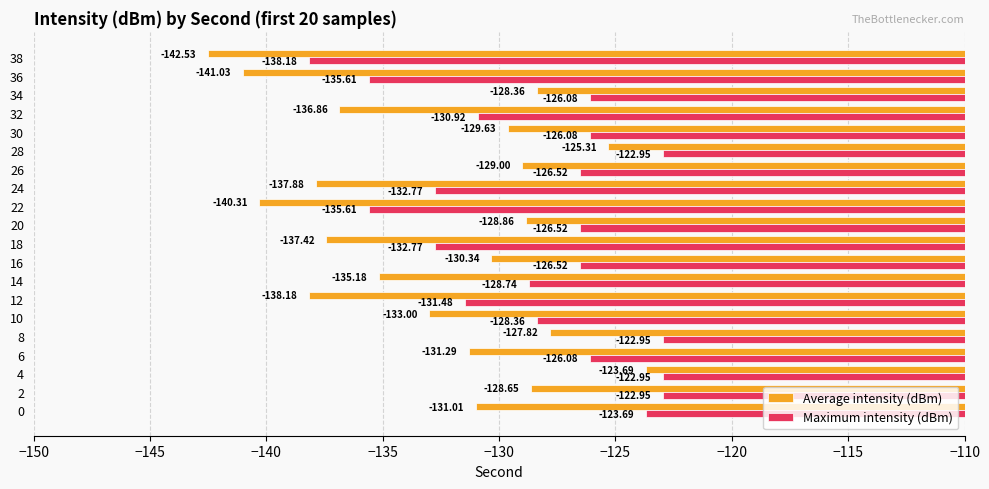

What is the difference between the maximum and minimum values in the Maximum intensity (dBm) series?

15.2